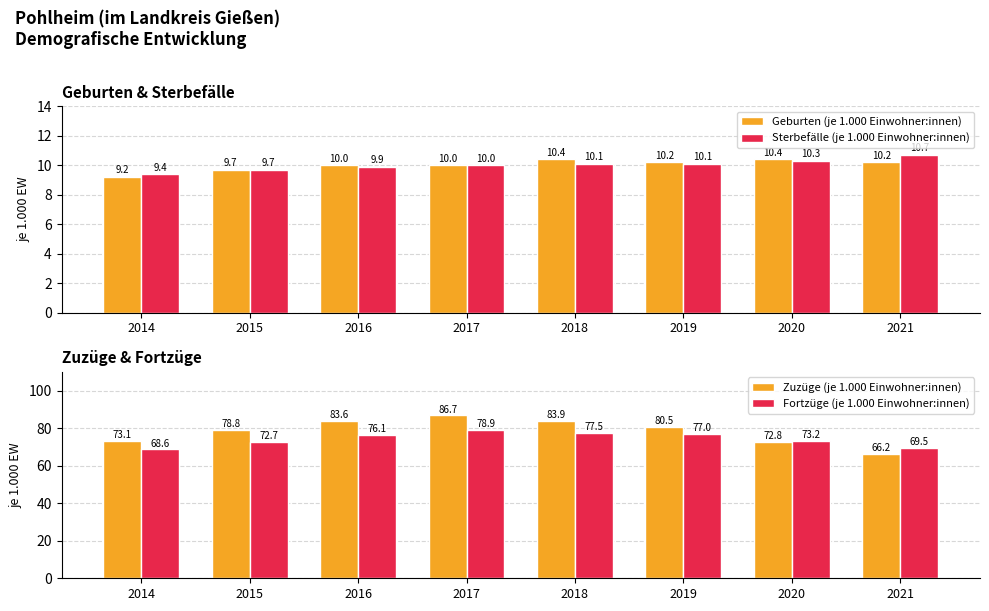

Reading right to left, transcribe all the data shown in this chart.

Geburten (je 1.000 Einwohner:innen): 10.2	10.4	10.2	10.4	10.0	10.0	9.7	9.2
Sterbefälle (je 1.000 Einwohner:innen): 10.7	10.3	10.1	10.1	10.0	9.9	9.7	9.4
Zuzüge (je 1.000 Einwohner:innen): 66.2	72.8	80.5	83.9	86.7	83.6	78.8	73.1
Fortzüge (je 1.000 Einwohner:innen): 69.5	73.2	77.0	77.5	78.9	76.1	72.7	68.6